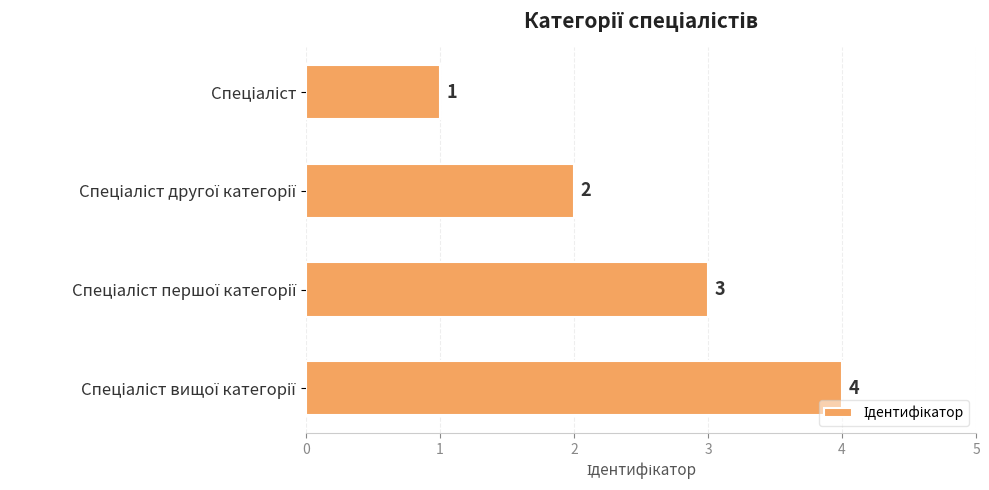

How many values are between 2 and 4?

3